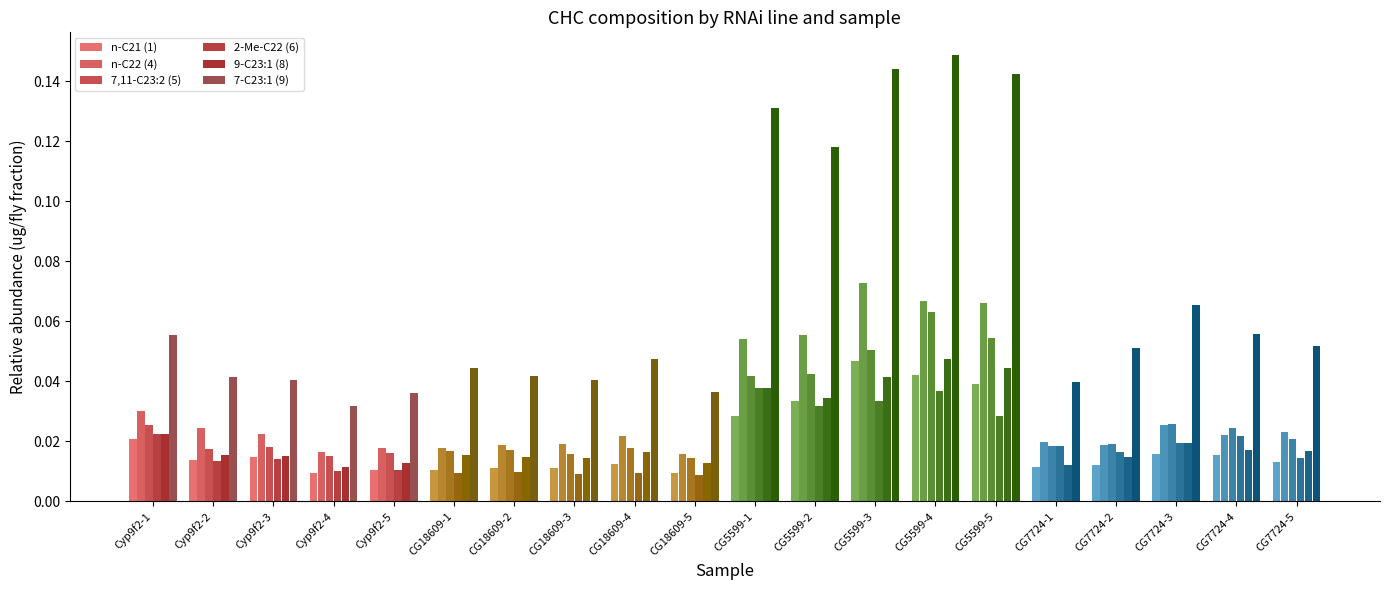

Which series changed the most between Cyp9f2-3 and CG5599-5?

7-C23:1 (9)